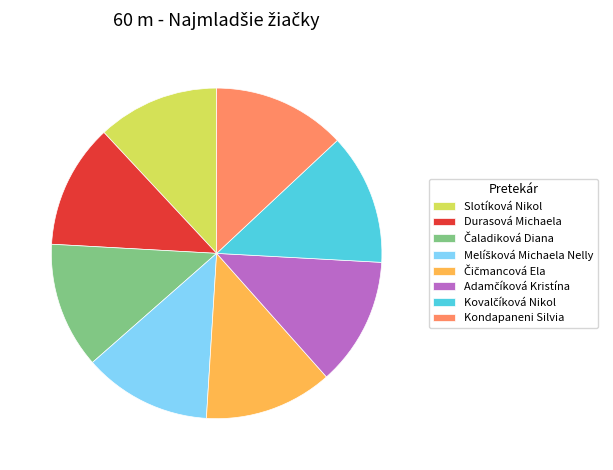

Does any single category account for the majority?

No